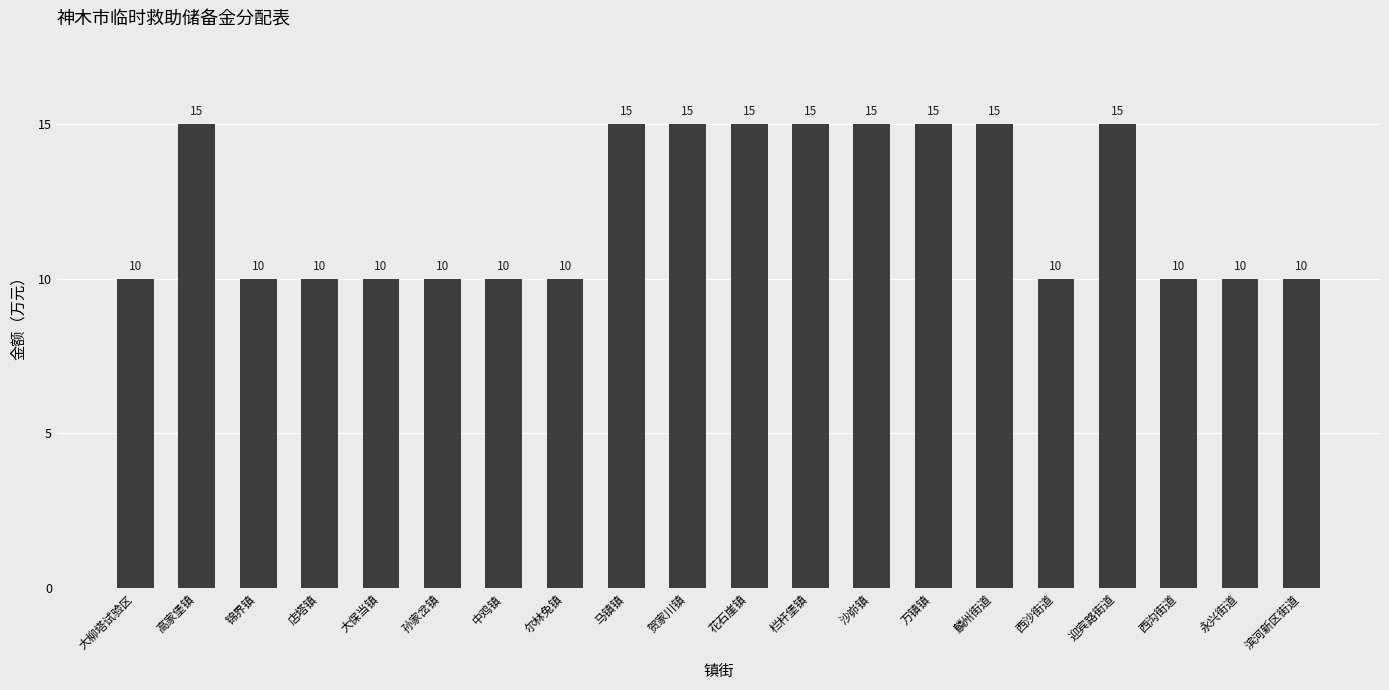

The chart shows a value of 6 at 沙峁镇. True or false?

False